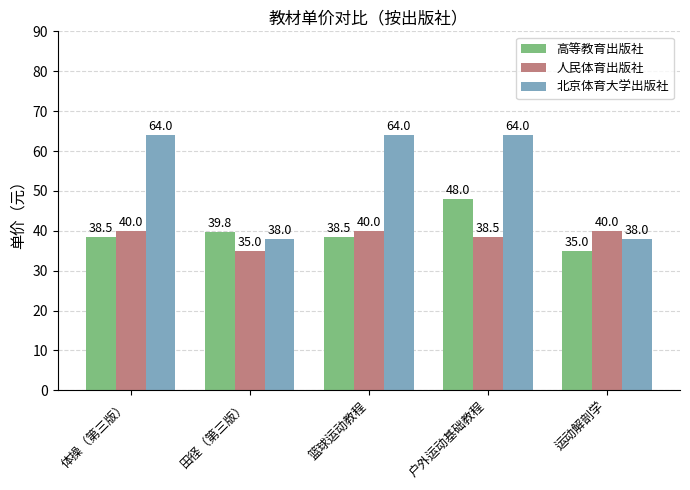

Reading left to right, extract all data points from this chart.

高等教育出版社: 38.5	39.8	38.5	48.0	35.0
人民体育出版社: 40.0	35.0	40.0	38.5	40.0
北京体育大学出版社: 64.0	38.0	64.0	64.0	38.0